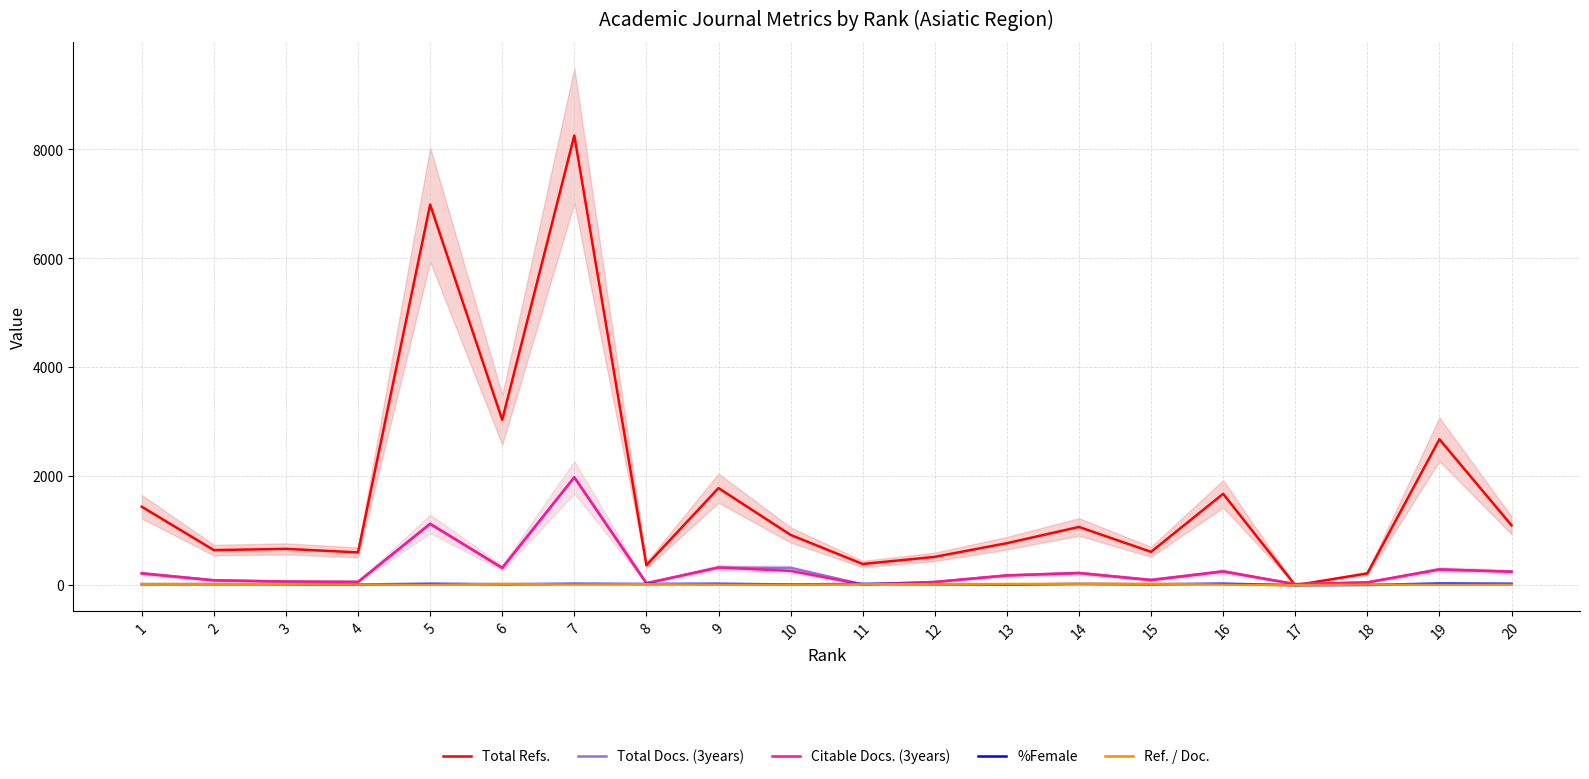

At which category is the sum across all series the highest?

7